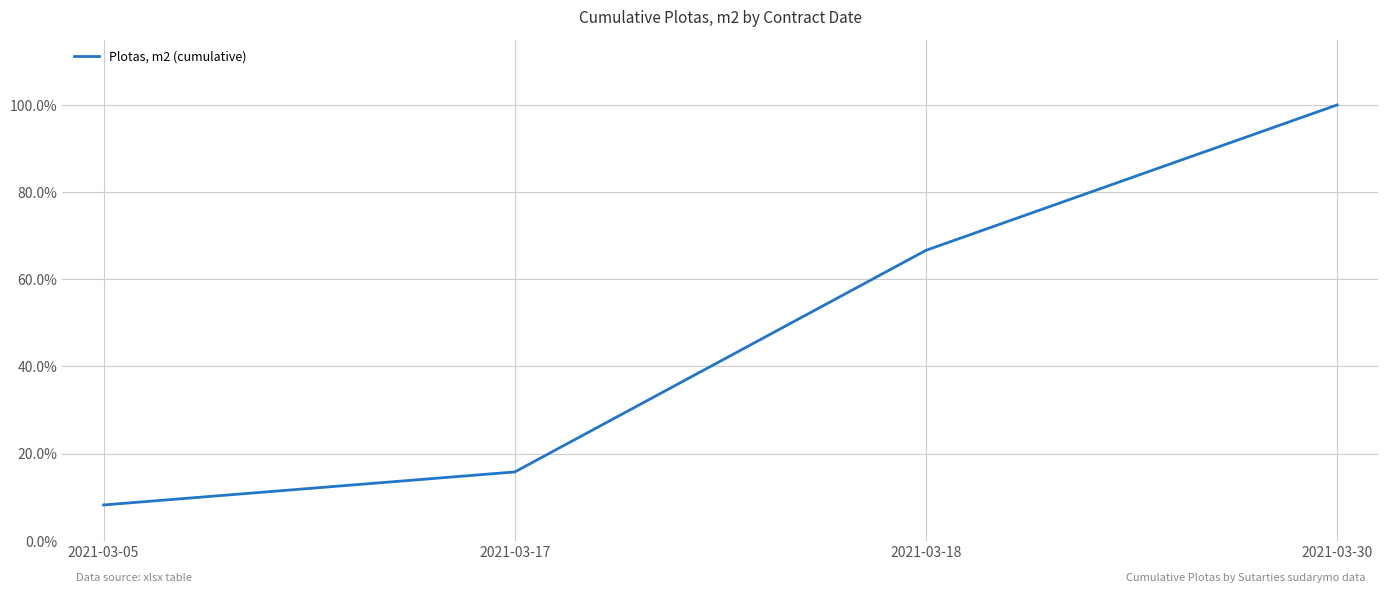

The chart shows a value of 1.3 at 2021-03-30. True or false?

False